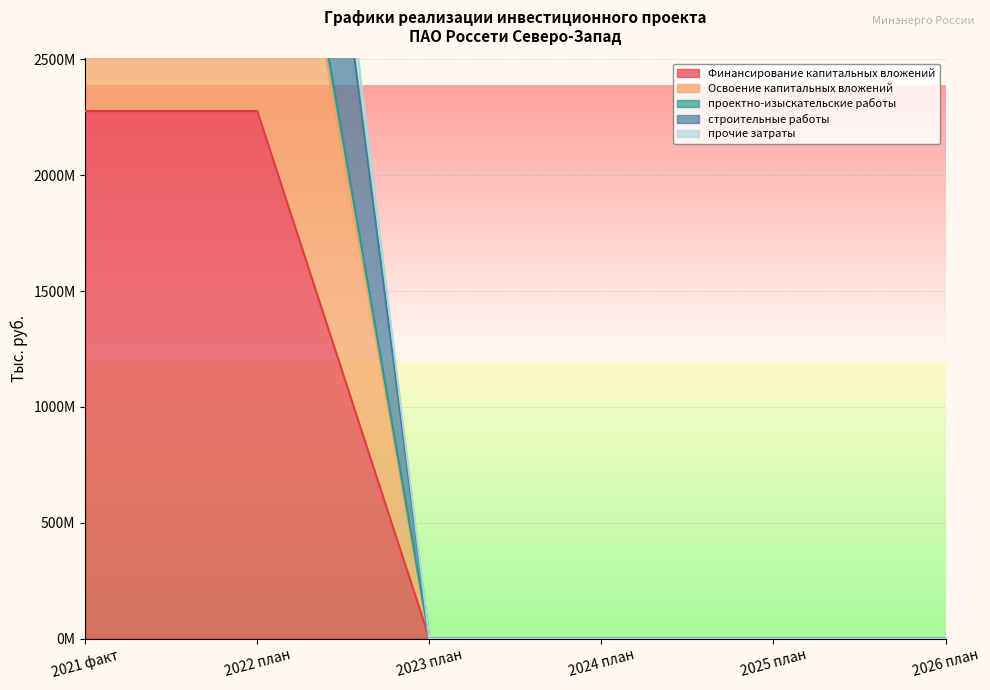

At which label does строительные работы reach its peak?

2021 факт